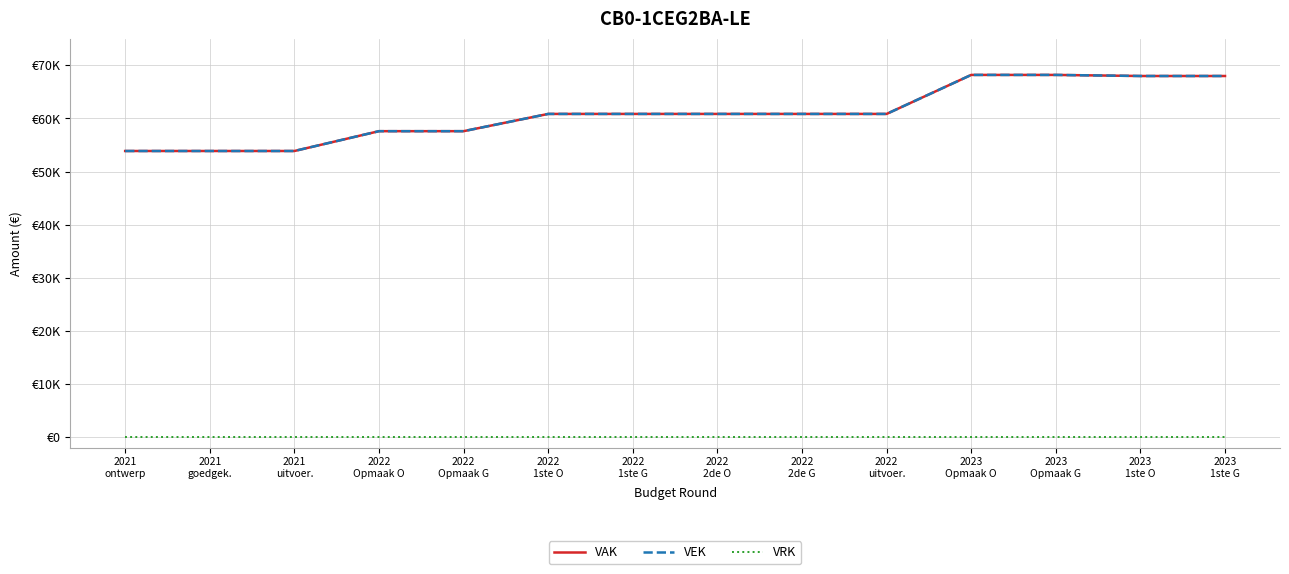

True or false: VAK and VEK intersect in this chart.

False